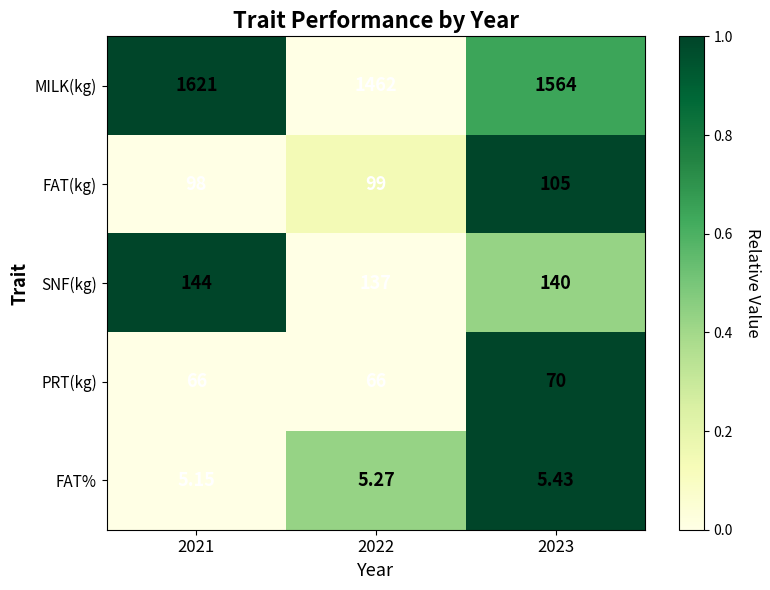

Is the value of SNF(kg) at 2022 greater than the value of FAT% at 2023?

Yes